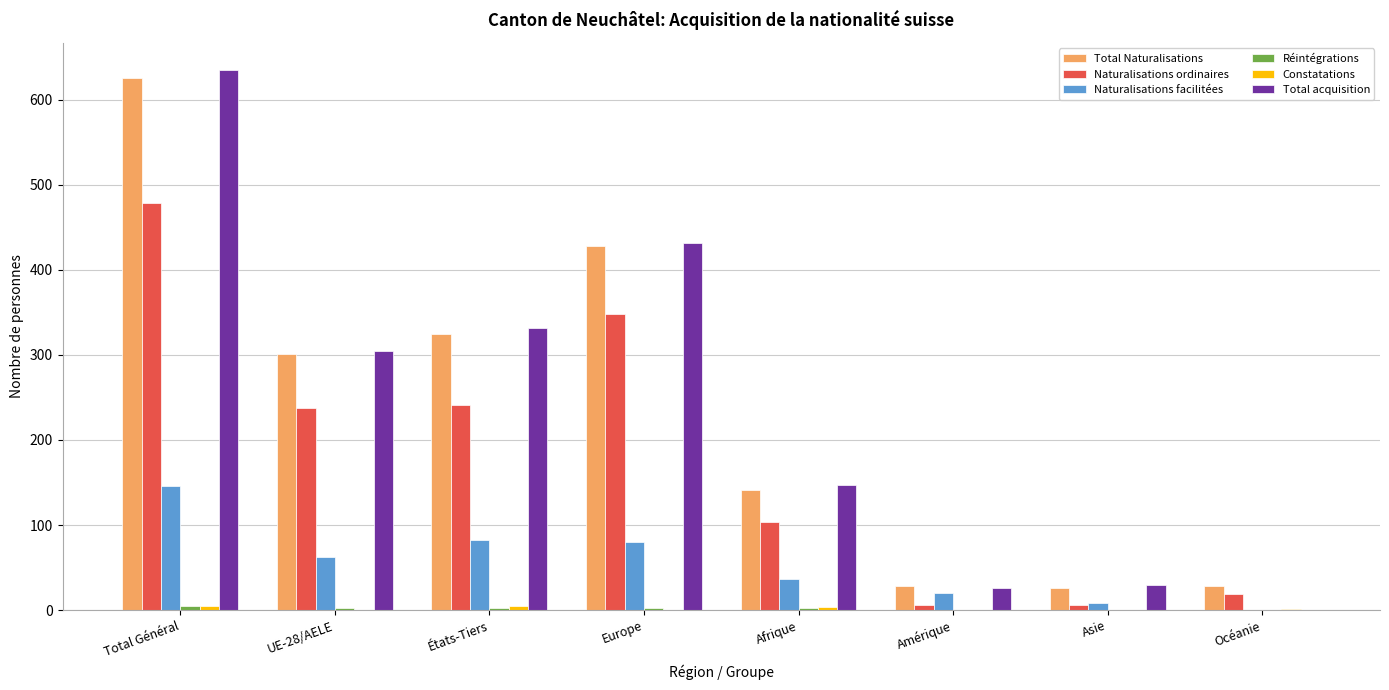

What is the highest value of the Total acquisition series?

635